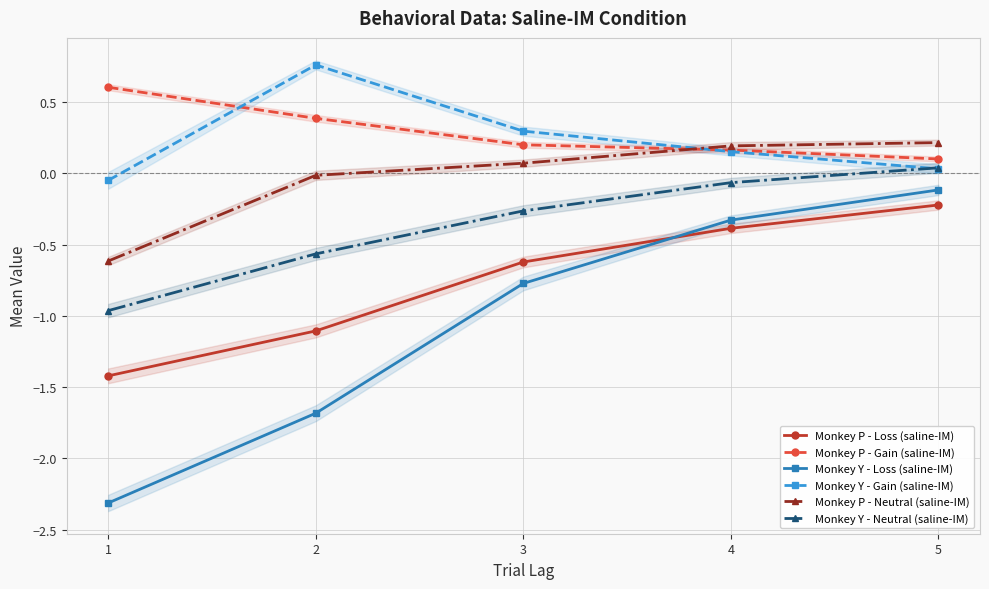

How many lines are shown in the chart?

6